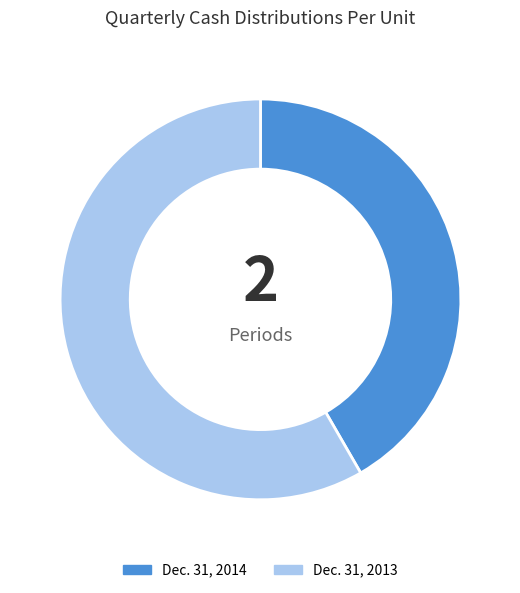

Rank the categories by value from lowest to highest.

Dec. 31, 2014, Dec. 31, 2013